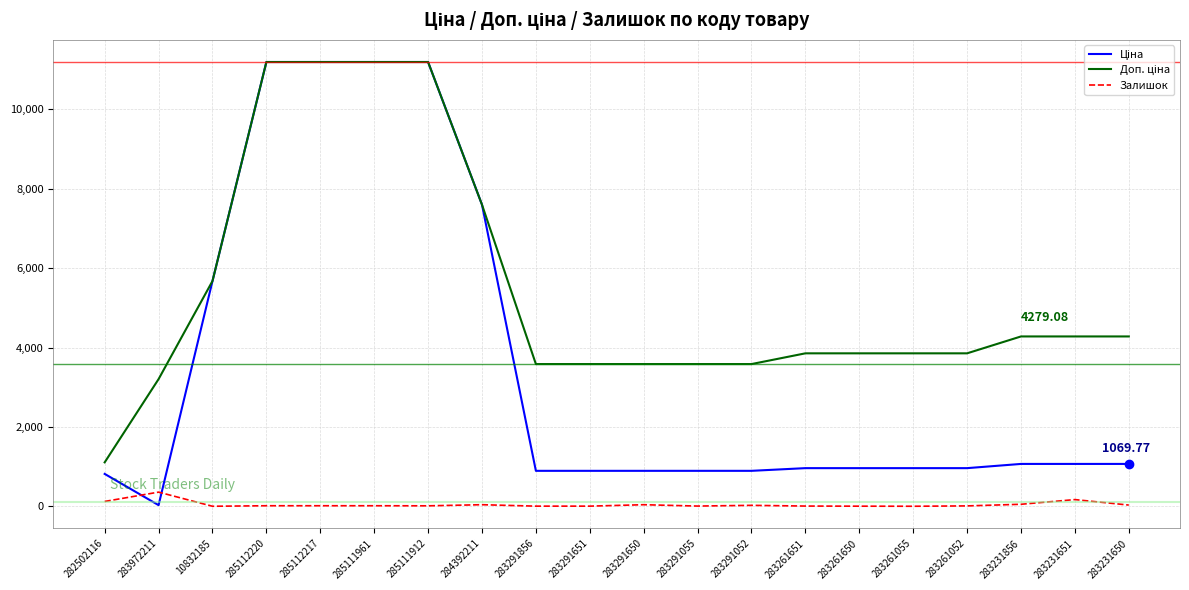

What is the minimum value for Ціна?

32.0